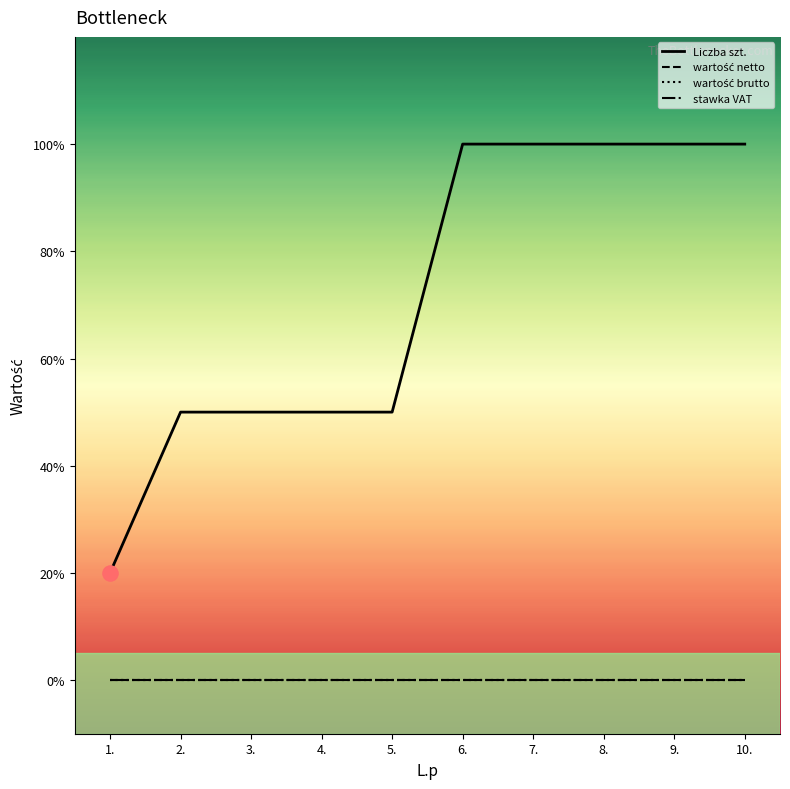

At which category is the sum across all series the highest?

6.